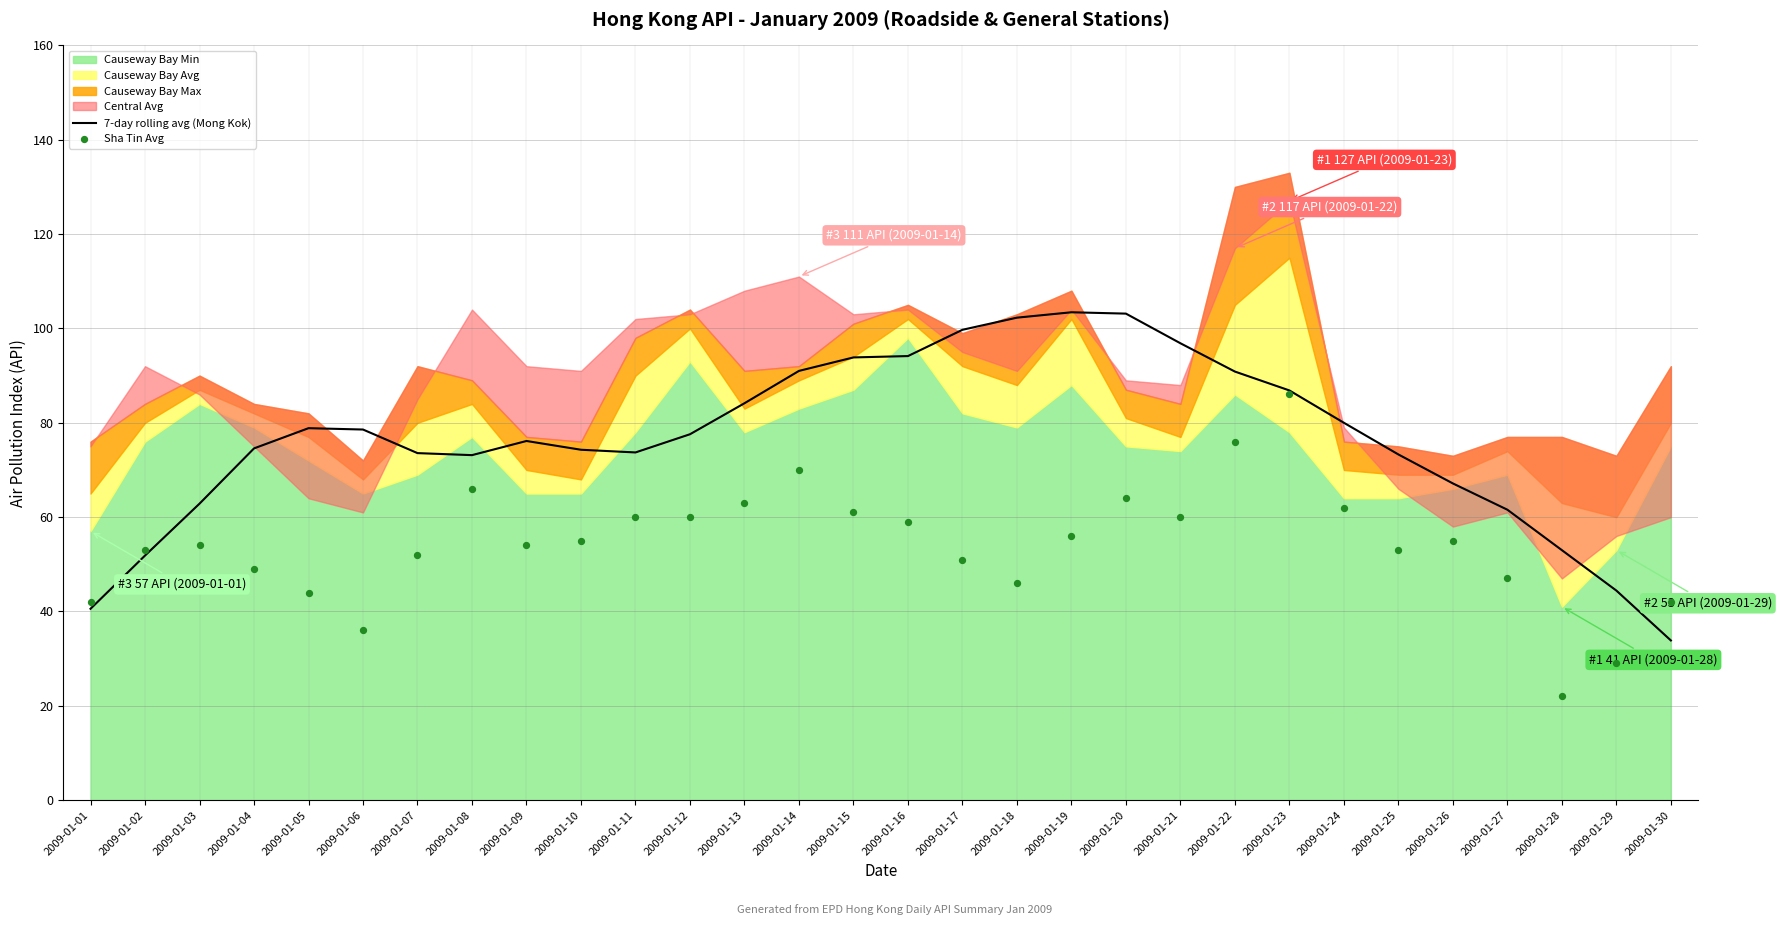

The 7-day rolling avg (Mong Kok) series shows 91.0 at 2009-01-14. True or false?

True